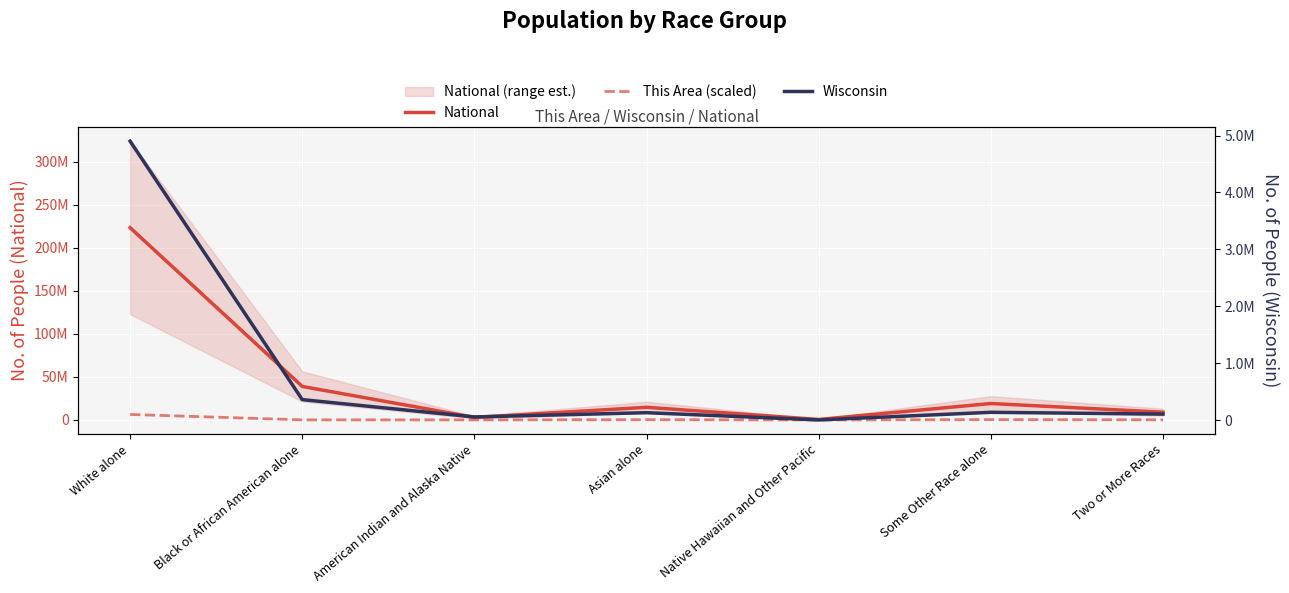

Is it true that National equals 19107368 at Some Other Race alone?

True